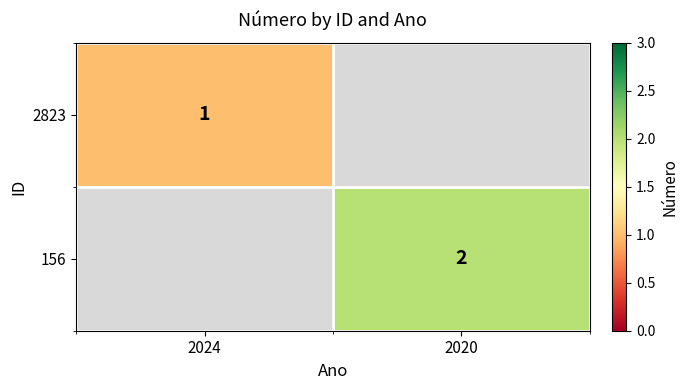

Count the number of data series in this chart.

2